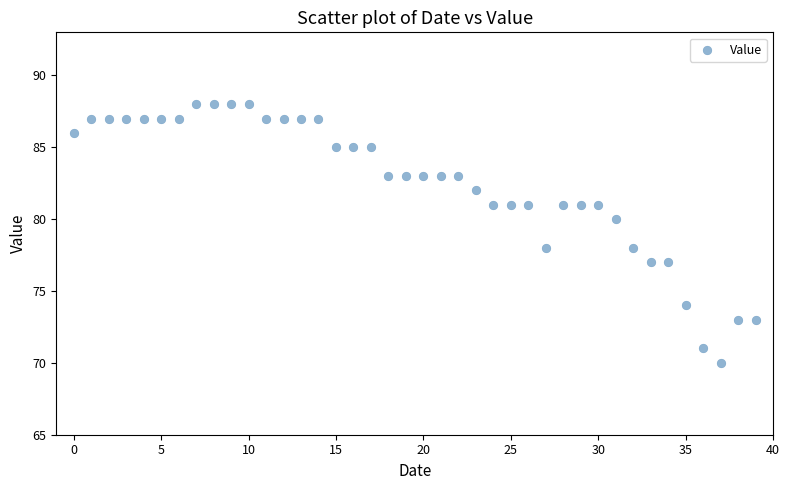

What is the range of Y values (max minus min)?

18